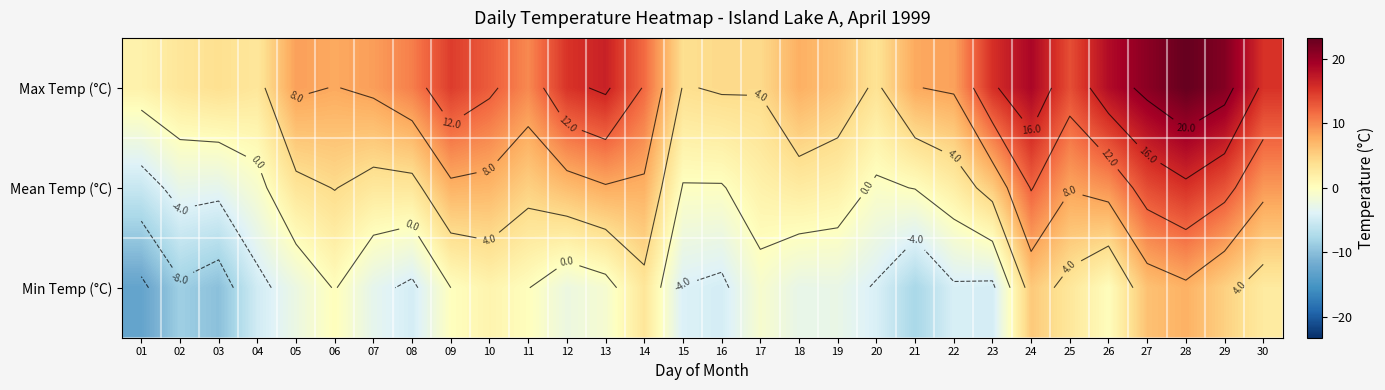

What is the highest value of the Min Temp (°C) series?

7.4